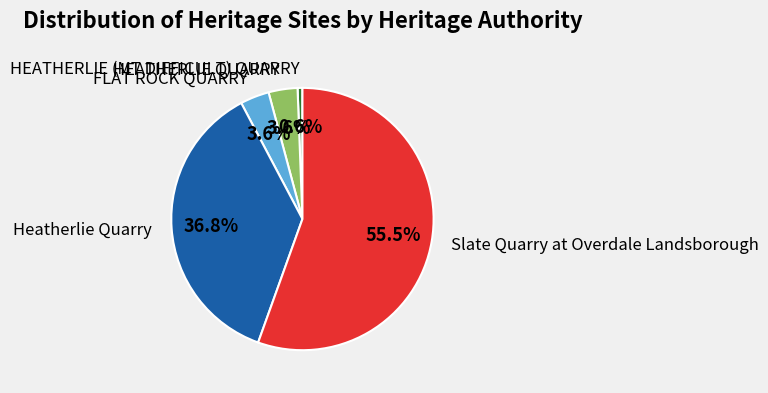

Which has a higher value, FLAT ROCK QUARRY or Slate Quarry at Overdale Landsborough?

Slate Quarry at Overdale Landsborough